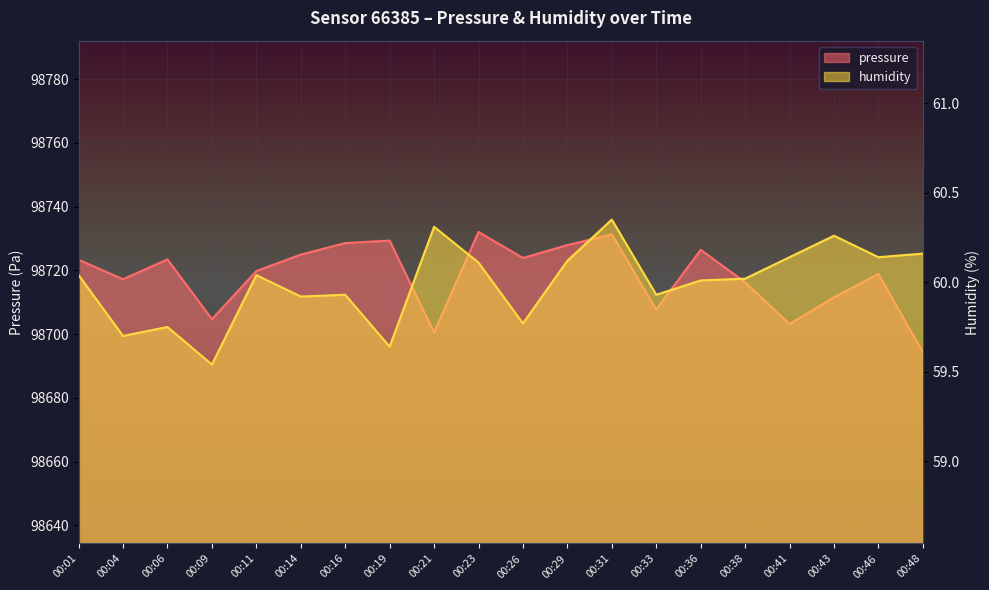

Count the number of data series in this chart.

2